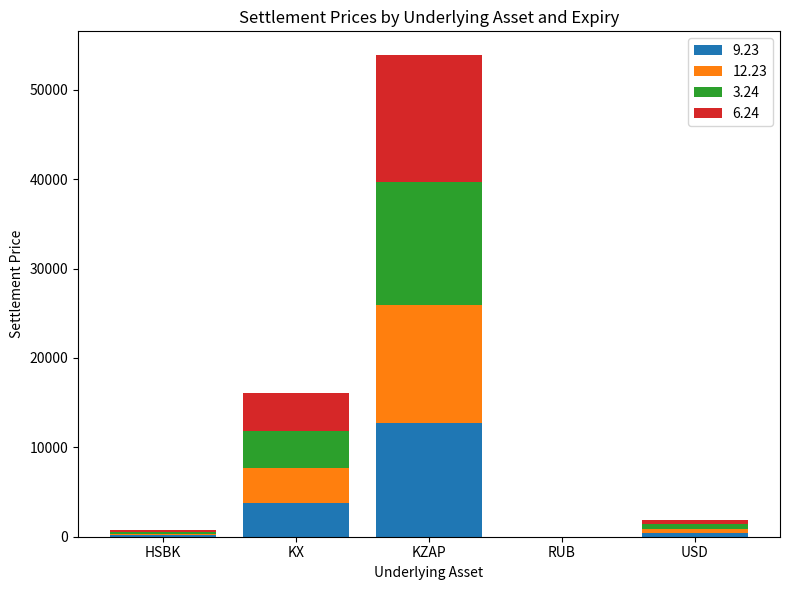

At which category is the sum across all series the highest?

KZAP